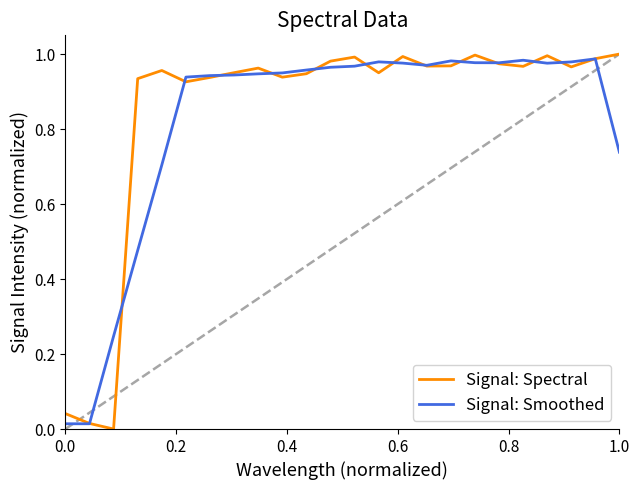

In Signal: Spectral, how many points are lower than both neighbors (excluding endpoints)?

7